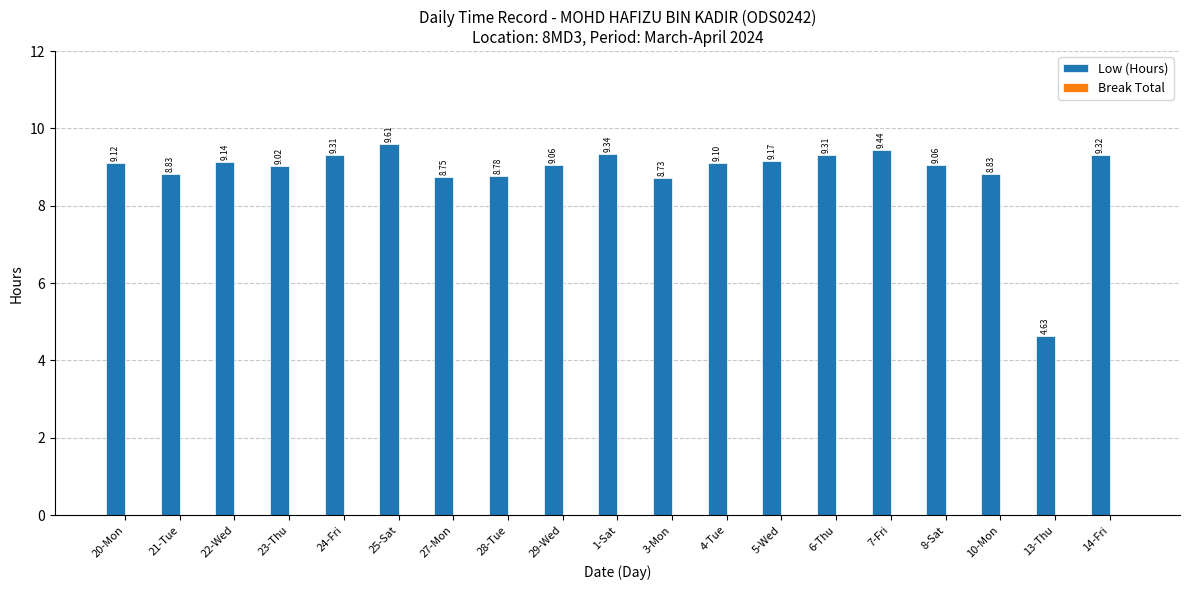

Are the bars horizontal?

No